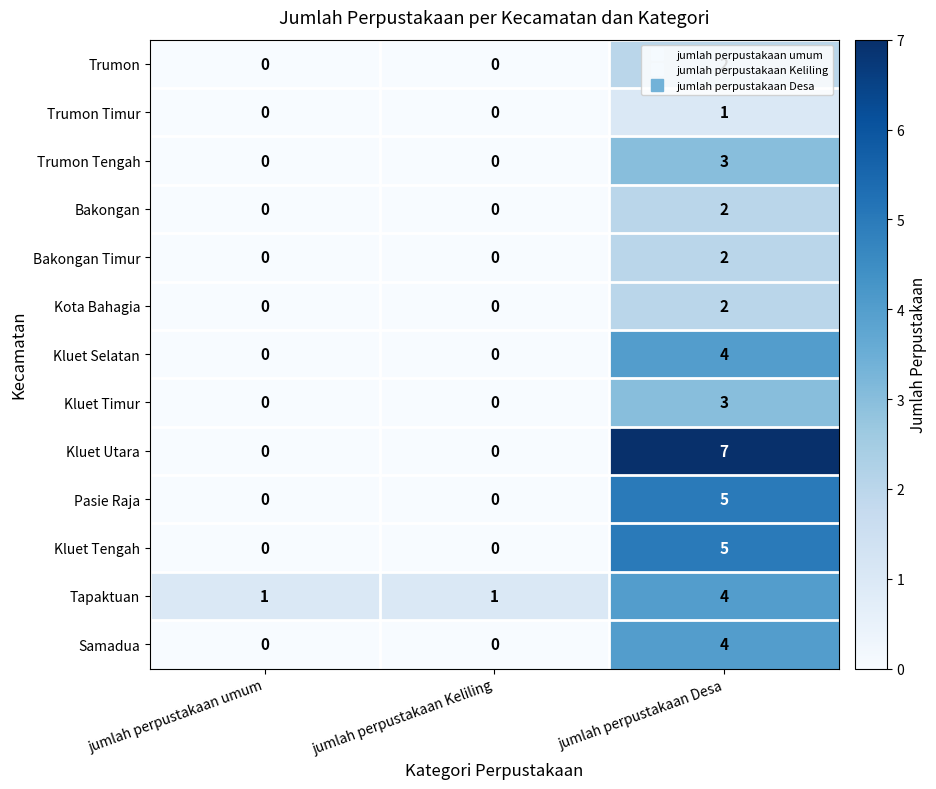

How many values in the Samadua series exceed 0?

1